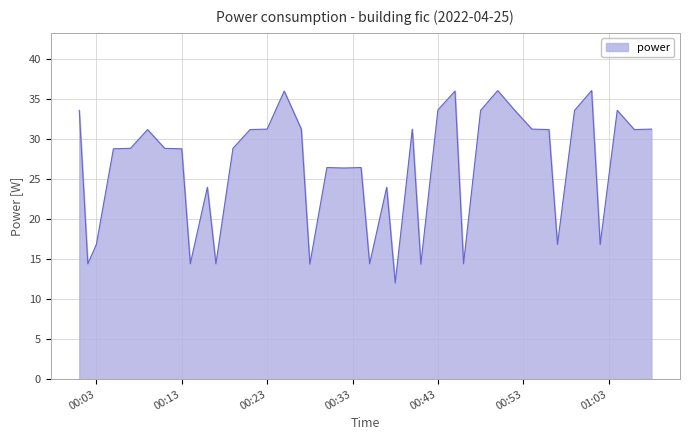

What is the difference between the maximum and second lowest values?

21.7